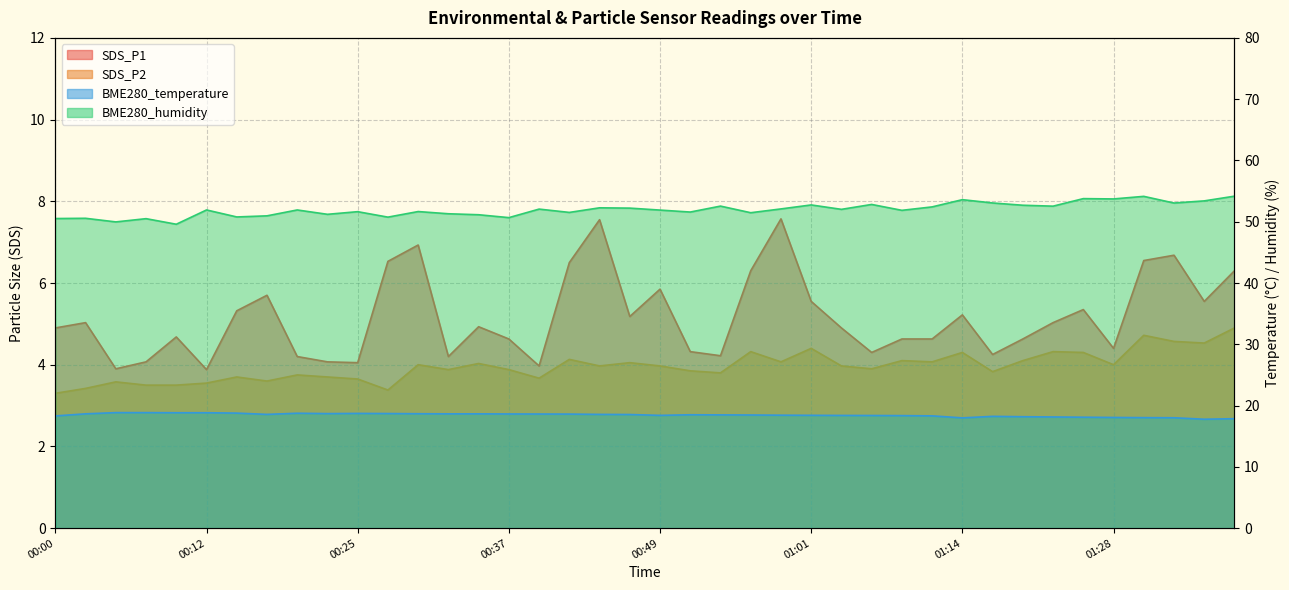

How many categories are shown in the chart?

40